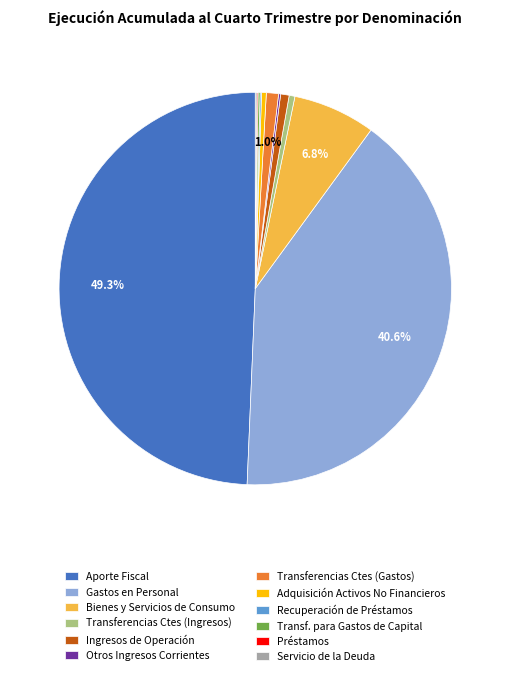

What percentage do Bienes y Servicios de Consumo and Transferencias Ctes (Gastos) together represent?

7.8%